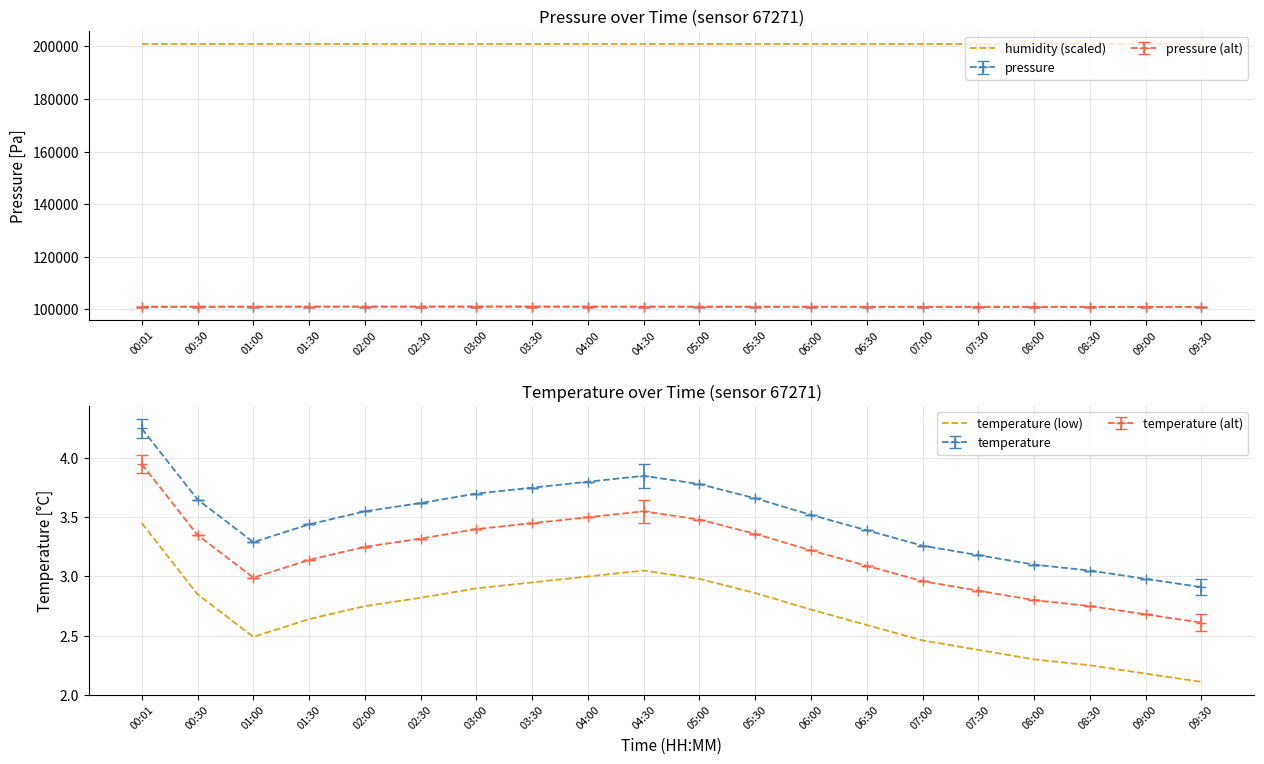

True or false: temperature (low) has a value of 3.0 at 04:00.

True